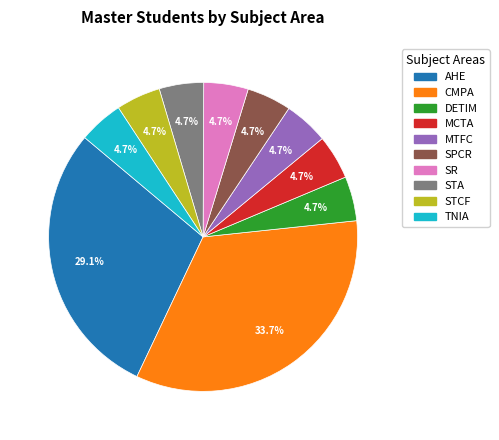

Which category has the biggest portion of the pie?

CMPA